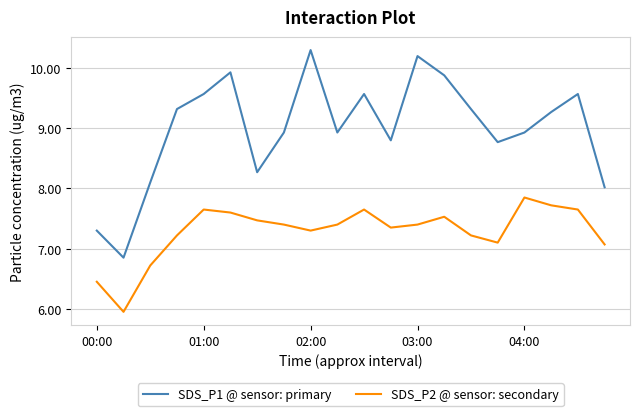

List the series in order of their peak value, highest first.

SDS_P1 @ sensor: primary, SDS_P2 @ sensor: secondary